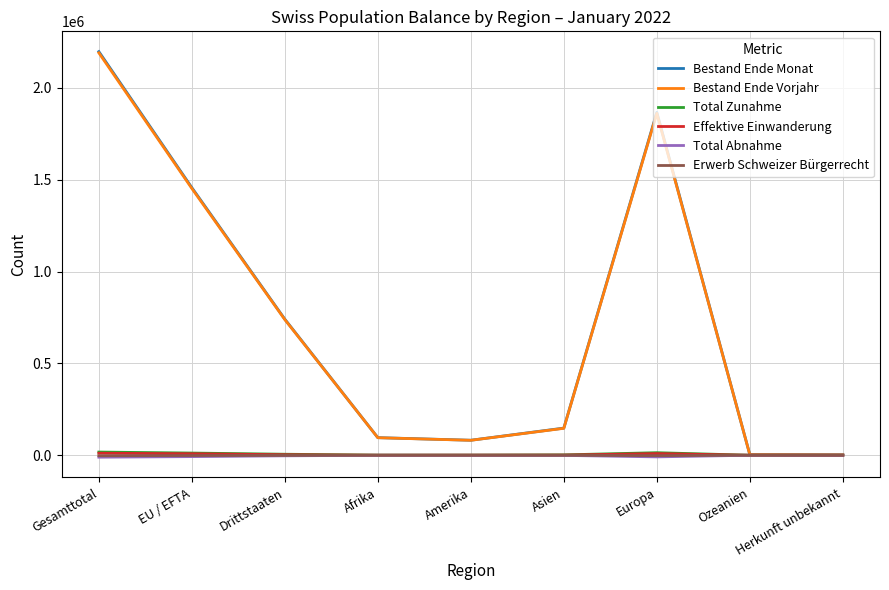

Is the value of Erwerb Schweizer Bürgerrecht at Ozeanien greater than the value of Bestand Ende Vorjahr at Europa?

No